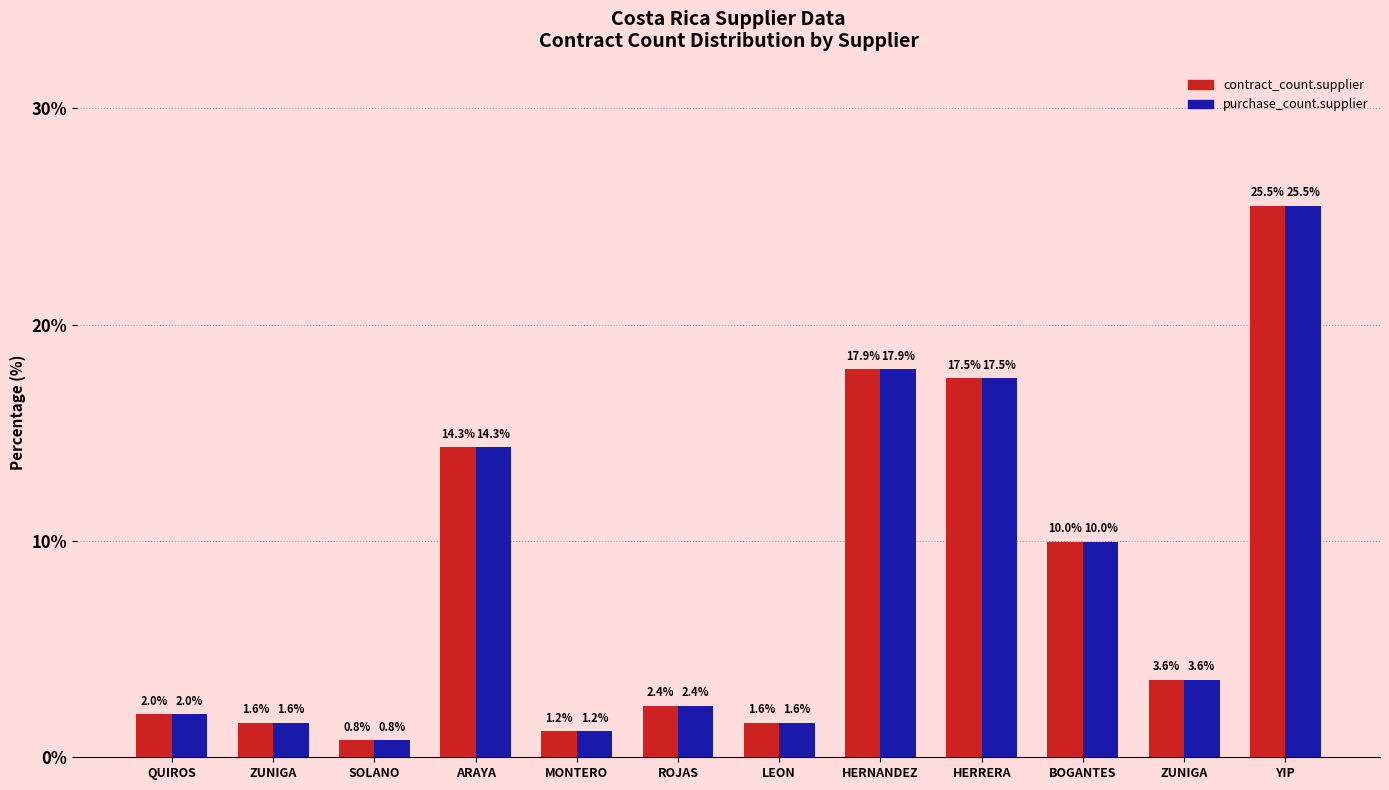

The value of contract_count.supplier at QUIROS is 2.0. True or false?

True